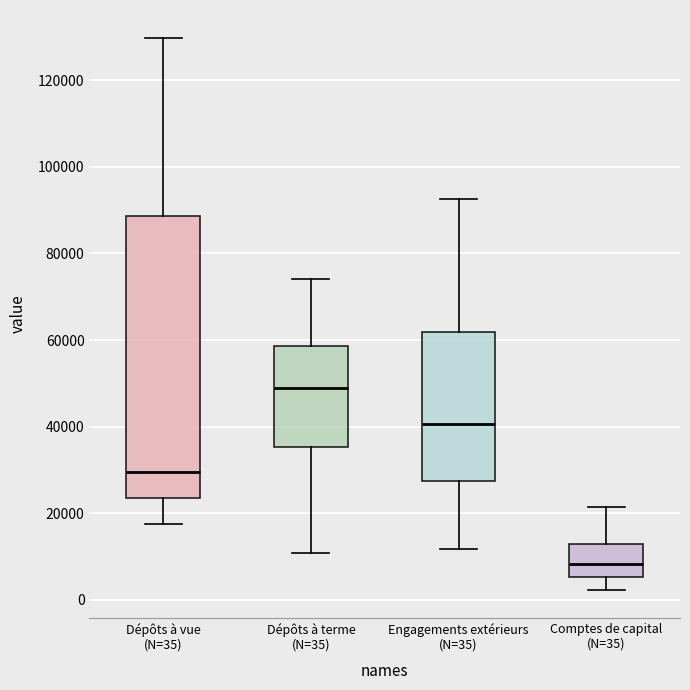

Where is the upper edge of the box for Dépôts à vue (N=35) on the y-axis? The values are not printed on the chart, so give them approximately, as read against the axis.

88000